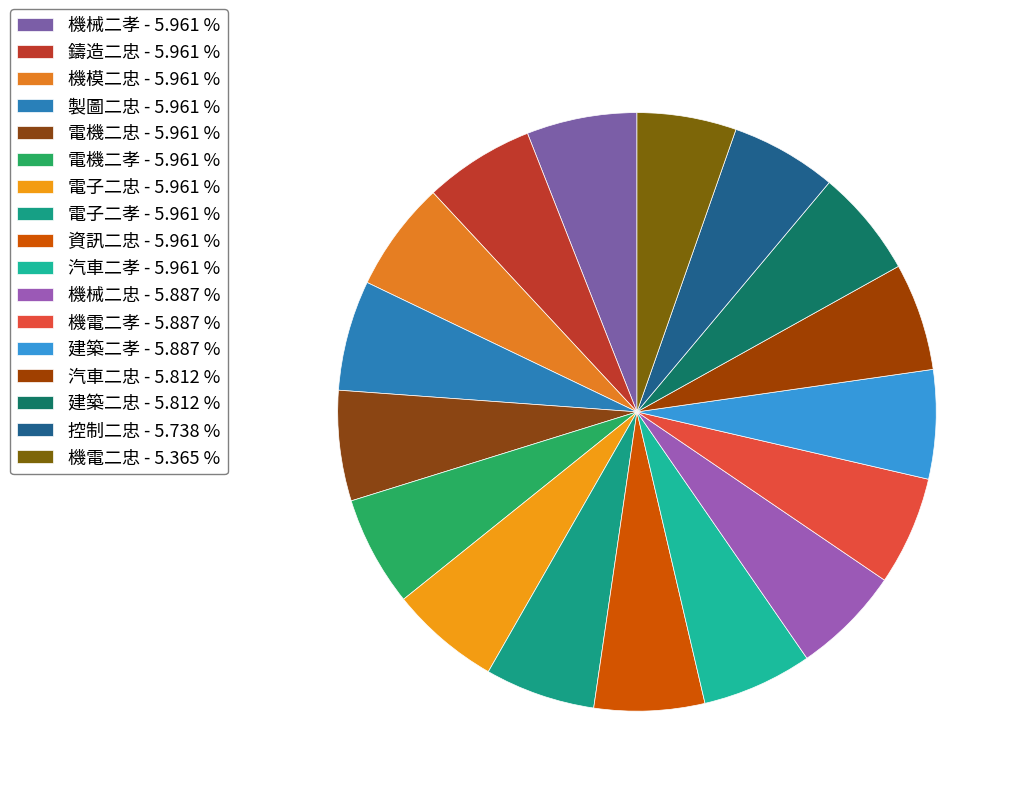

To the nearest percent, what is the combined percentage of 電機二孝 and 電子二孝?

12%